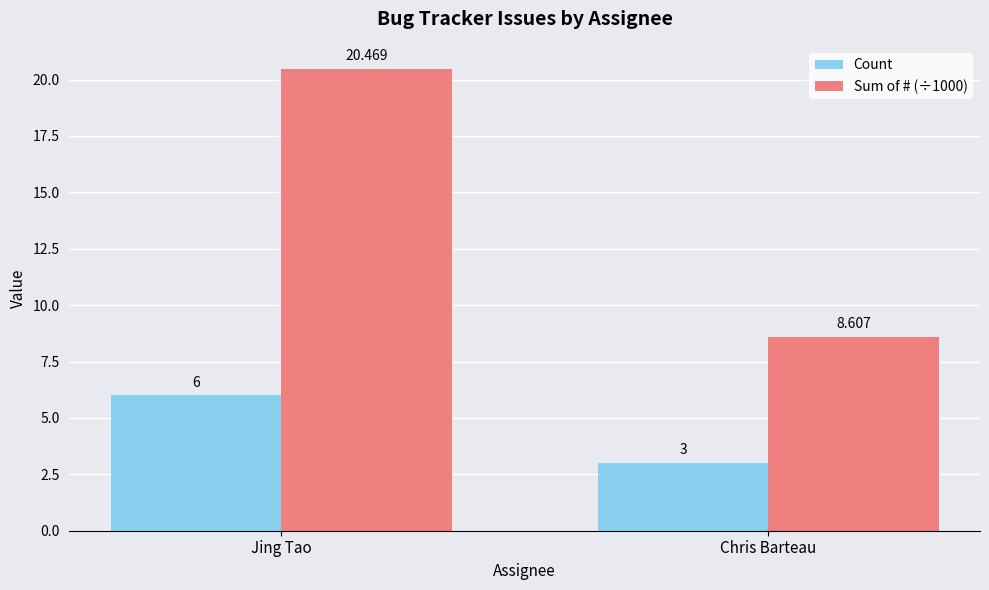

Is the value of Count at Chris Barteau greater than the value of Sum of # (÷1000) at Chris Barteau?

No